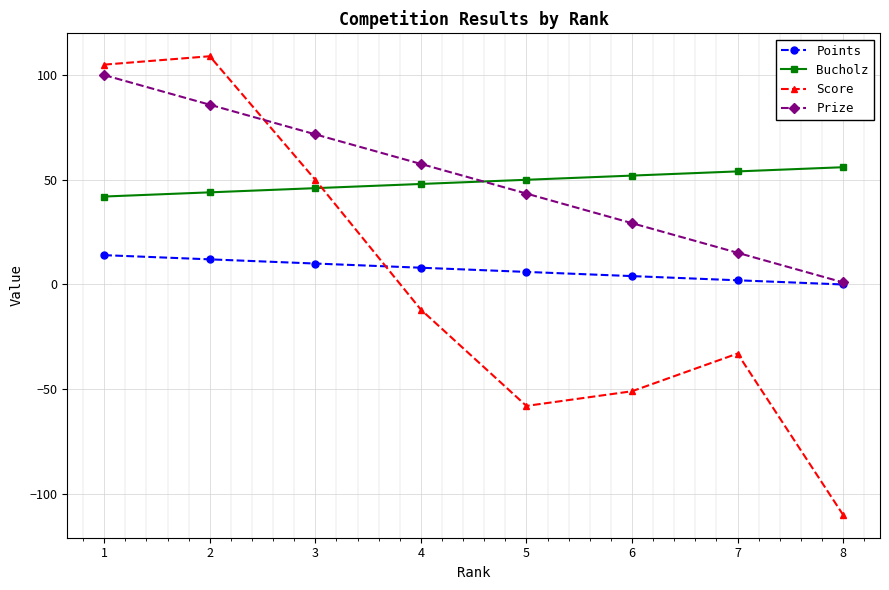

What is the minimum value shown in the chart?

-110.0